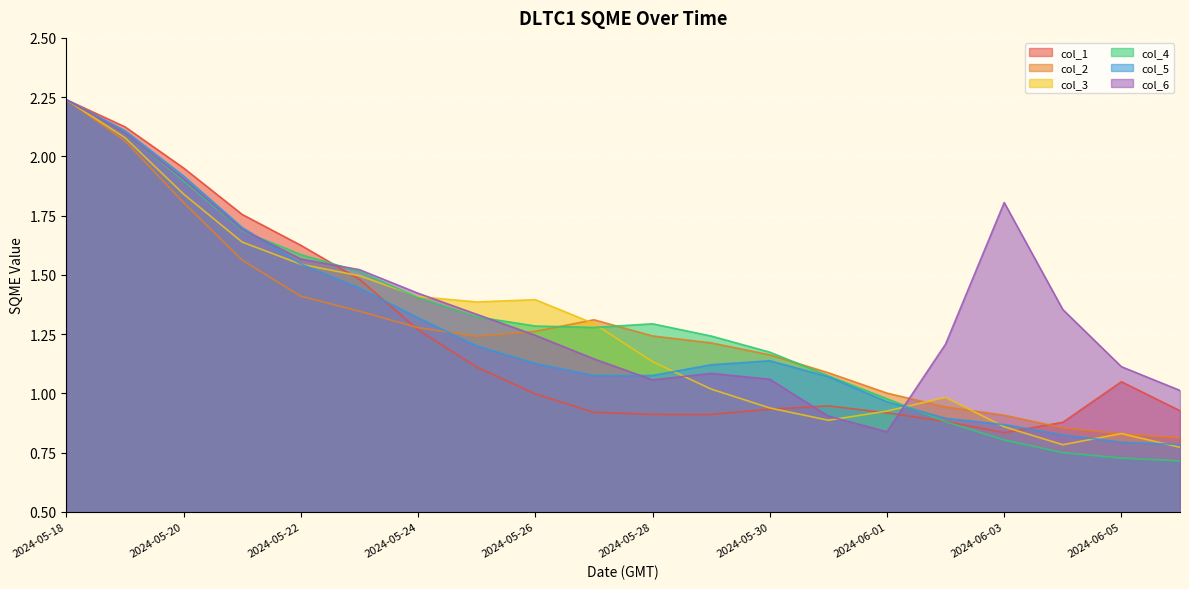

What is the label of the 12th point from the left?

2024-05-29